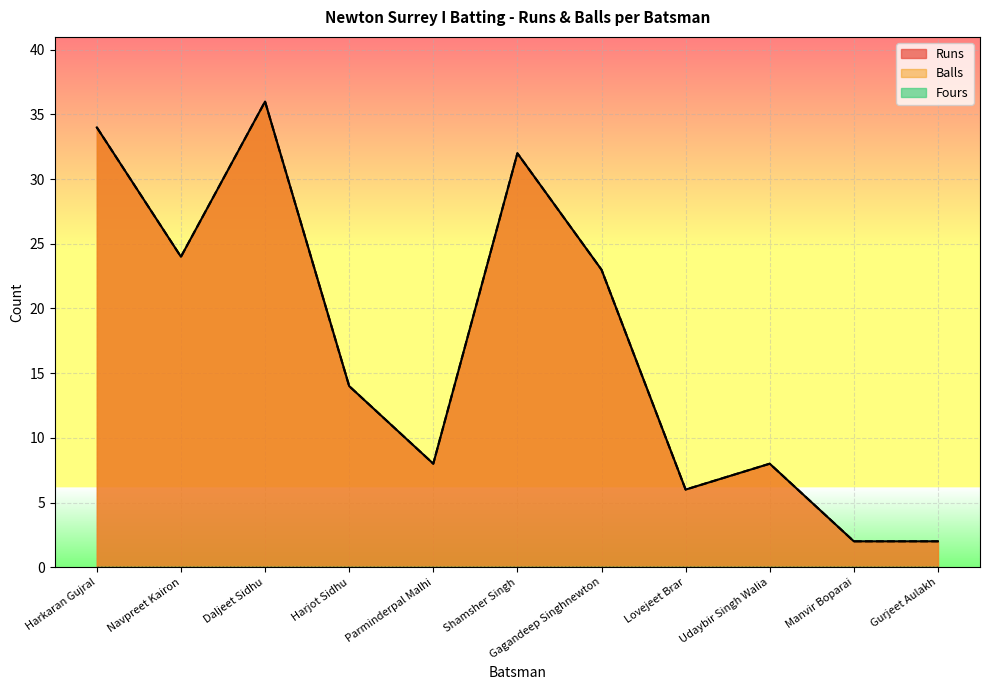

True or false: Runs and Balls cross at least once.

False